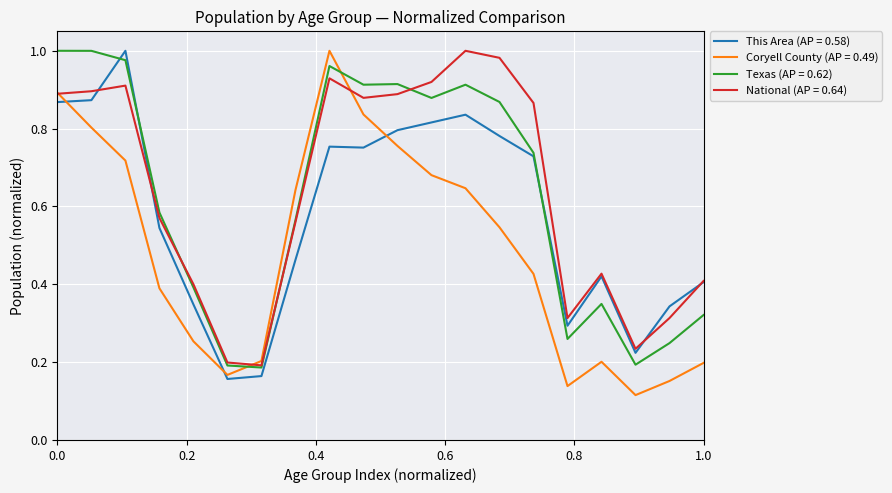

How many lines are shown in the chart?

4